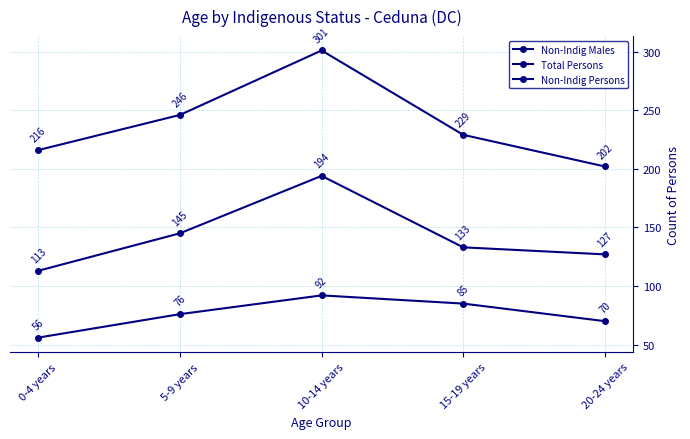

How many lines are shown in the chart?

3